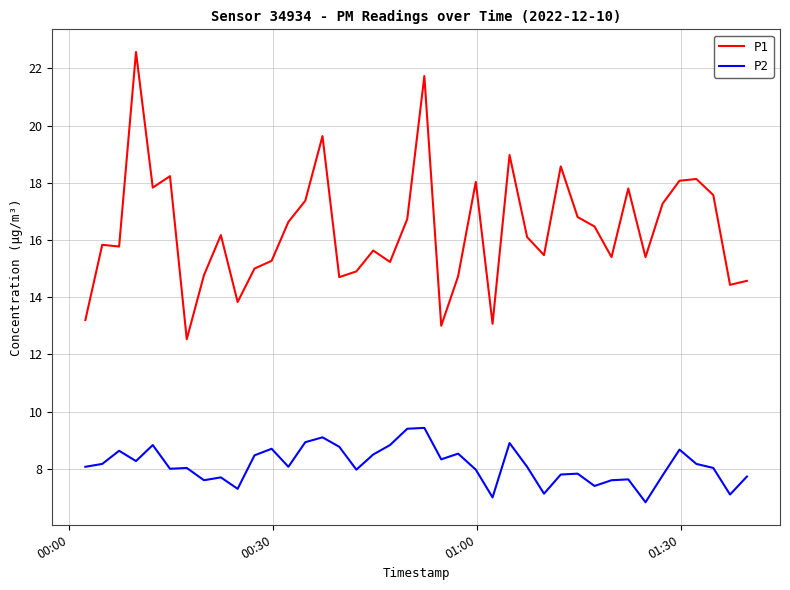

Which series has the widest spread of values?

P1